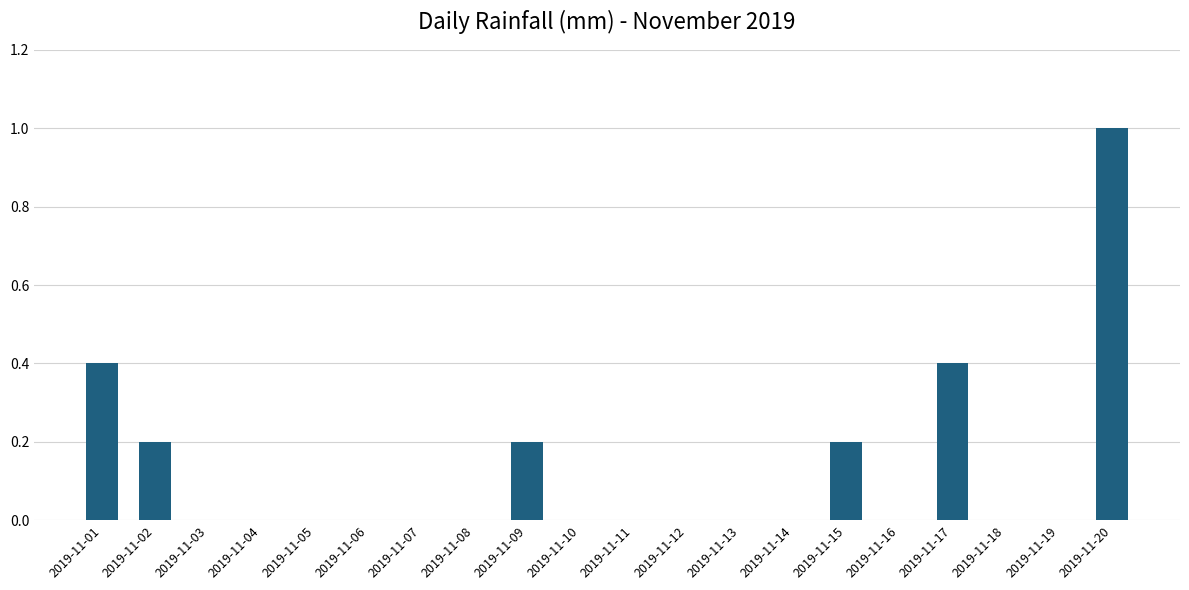

Count the number of categories in the chart.

20